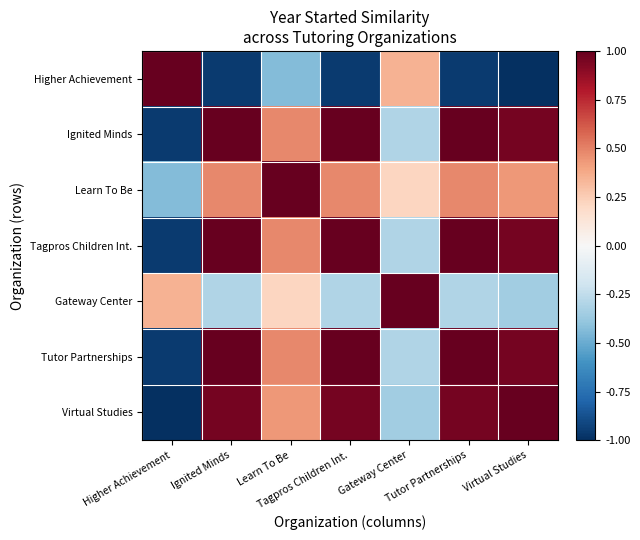

Which series has the largest range (max minus min)?

Higher Achievement